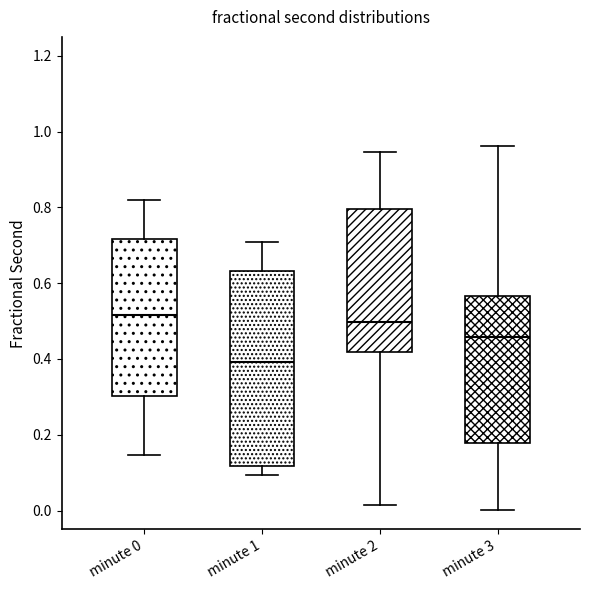

Reading left to right, read every box against the y-axis: the position of its median line, the range the box covers, and the ends of its whiskers. The values are not printed on the chart, so give them approximately, as read against the axis.

minute 0: median 0.52, box 0.30 to 0.72, whiskers 0.14 to 0.82
minute 1: median 0.40, box 0.12 to 0.64, whiskers 0.10 to 0.70
minute 2: median 0.50, box 0.42 to 0.80, whiskers 0.02 to 0.94
minute 3: median 0.46, box 0.18 to 0.56, whiskers 0.00 to 0.96